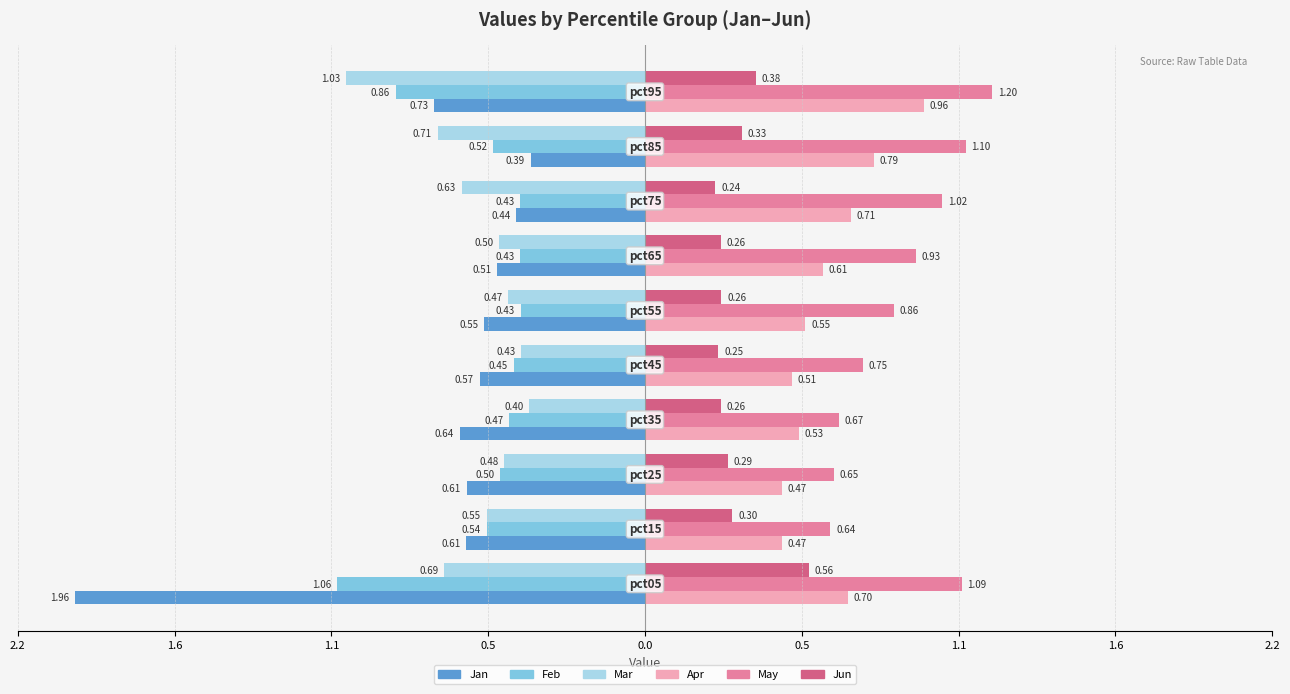

What are all the series names shown in the legend?

Jan, Feb, Mar, Apr, May, Jun